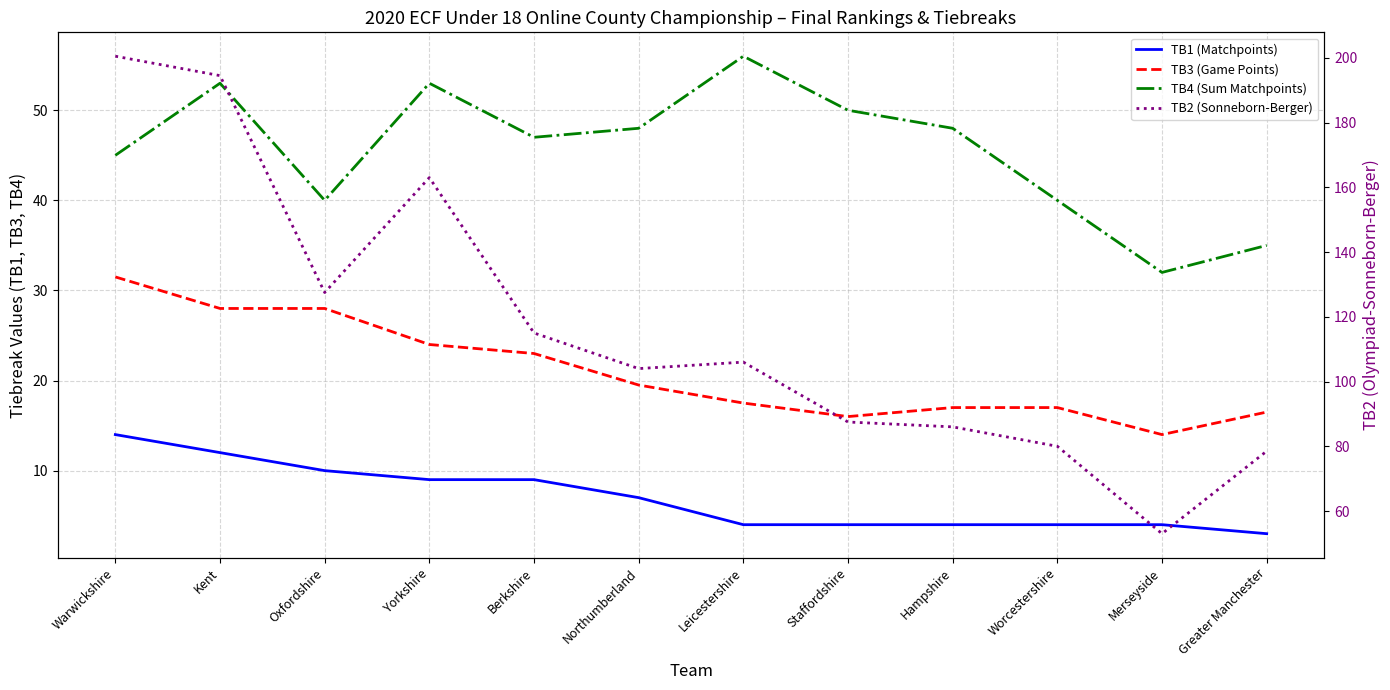

What is the average value of the TB3 (Game Points) series?

21.0